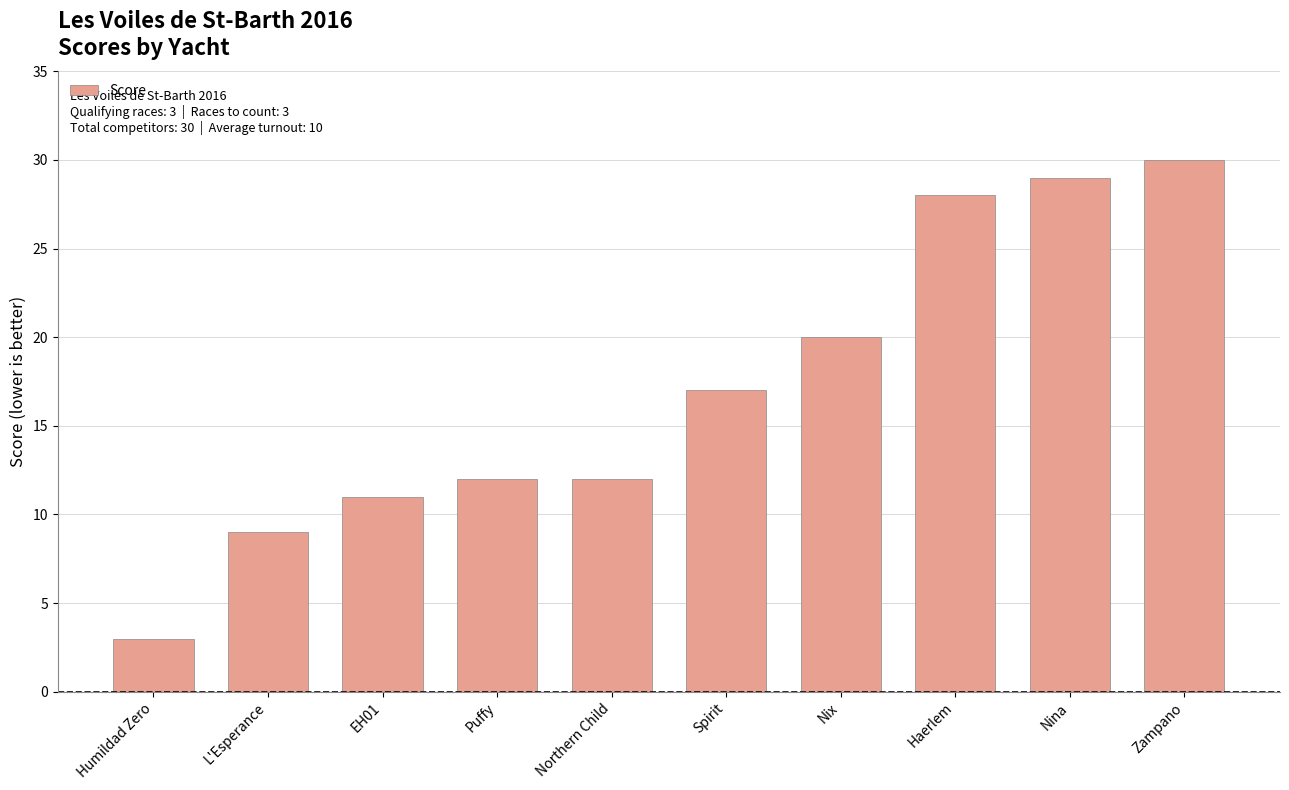

How many bars are there in total?

10